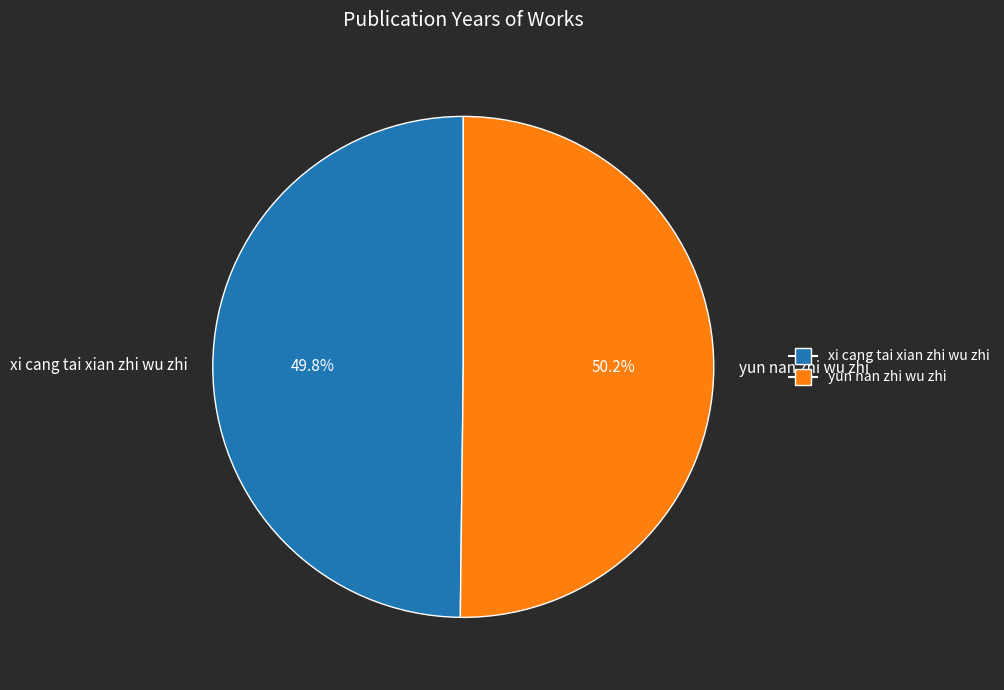

Count the number of slices in the pie.

2